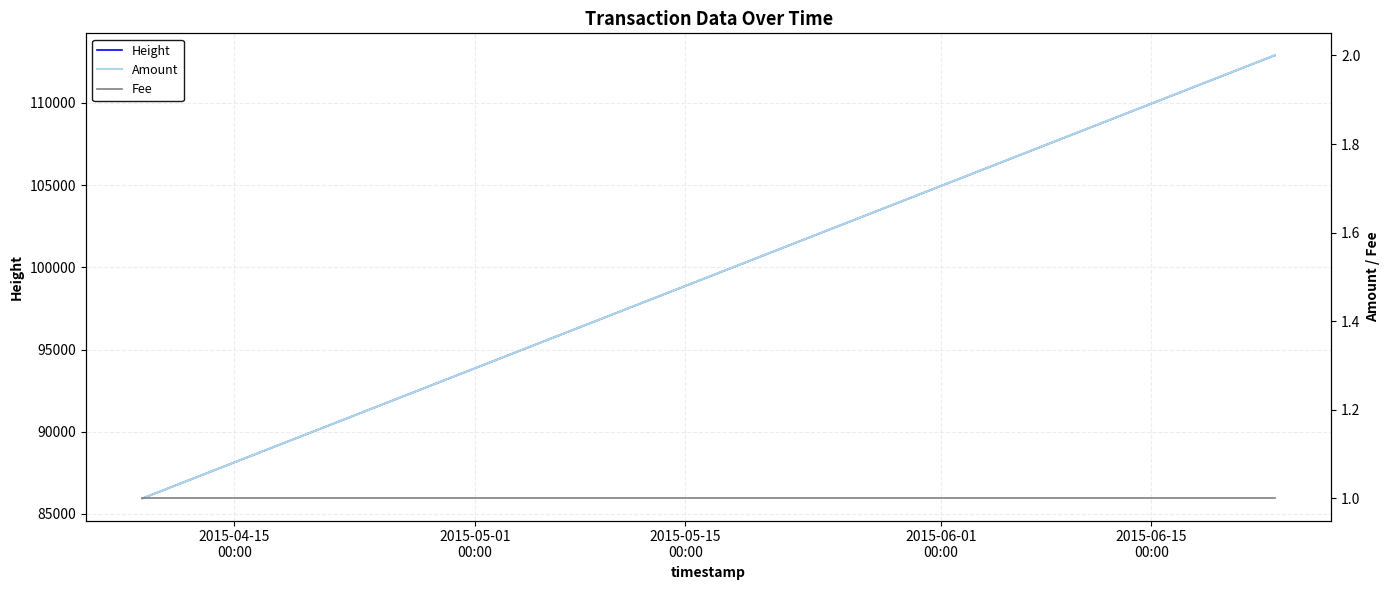

What is the minimum value for Height?

85947